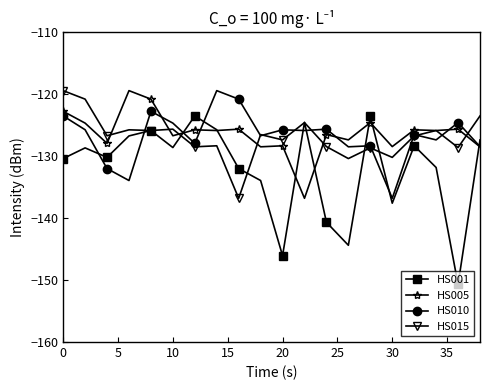

How many interior local valleys does the HS001 series have?

6